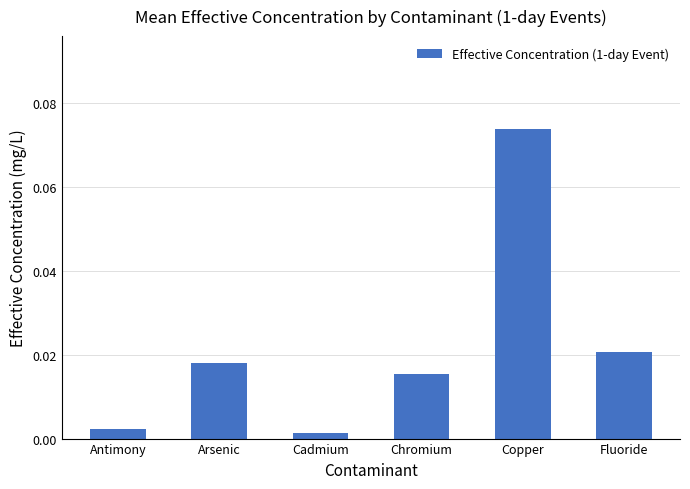

Which has a higher value, Chromium or Copper?

Copper